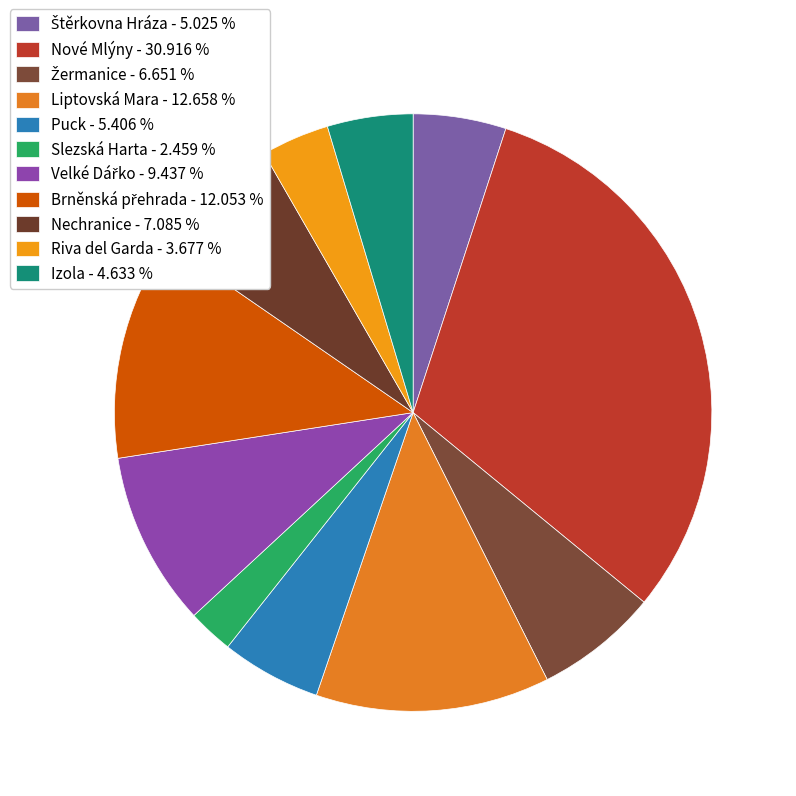

How many segments does this pie chart have?

11